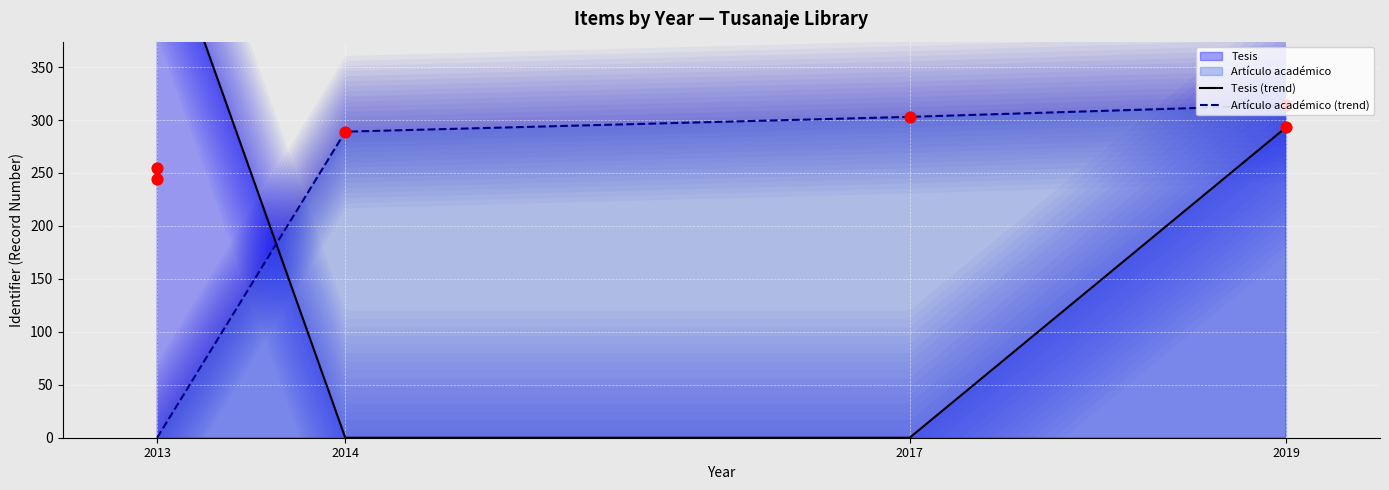

At how many categories does at least one series exceed 354?

1